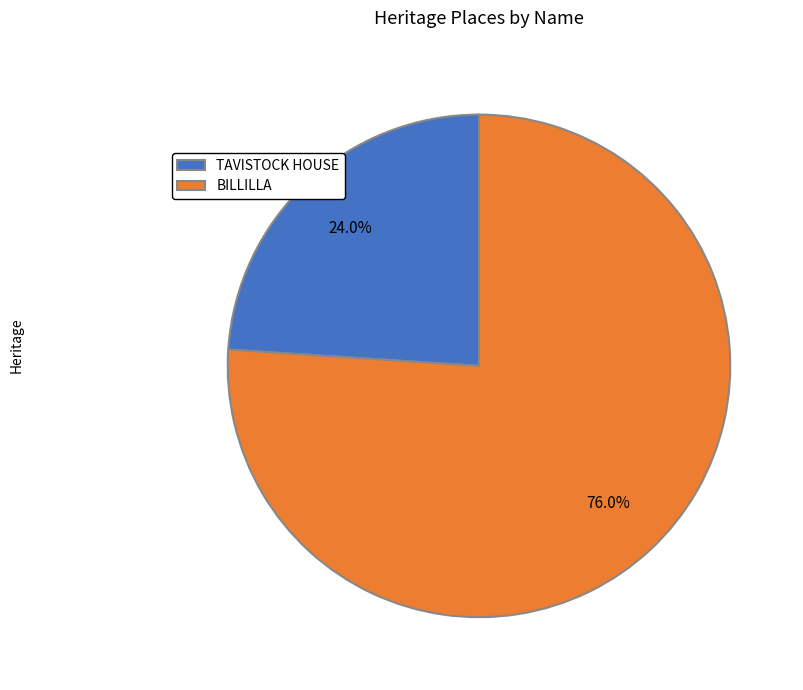

To the nearest percent, what is the difference between the TAVISTOCK HOUSE and BILLILLA slice percentages?

52%